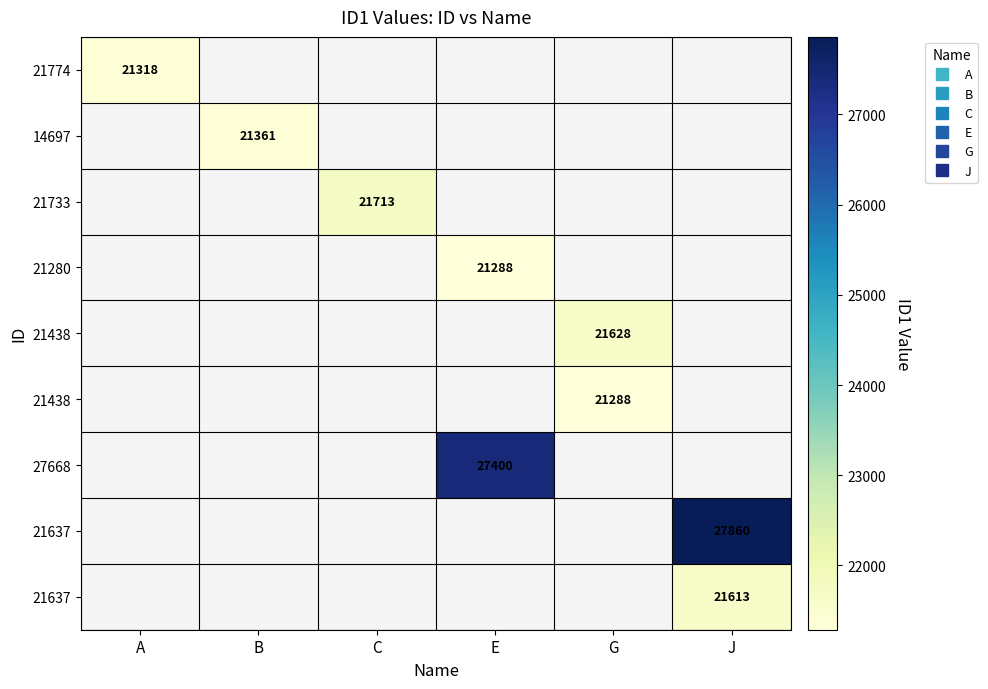

Which category has the highest value across all series?

J